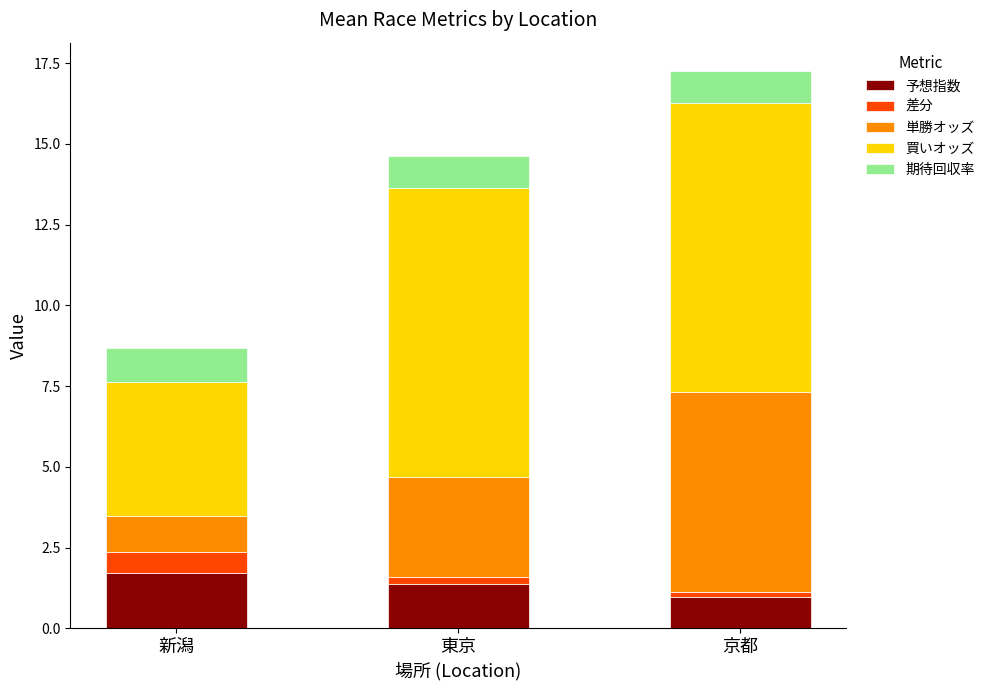

How many bars are there in total?

3